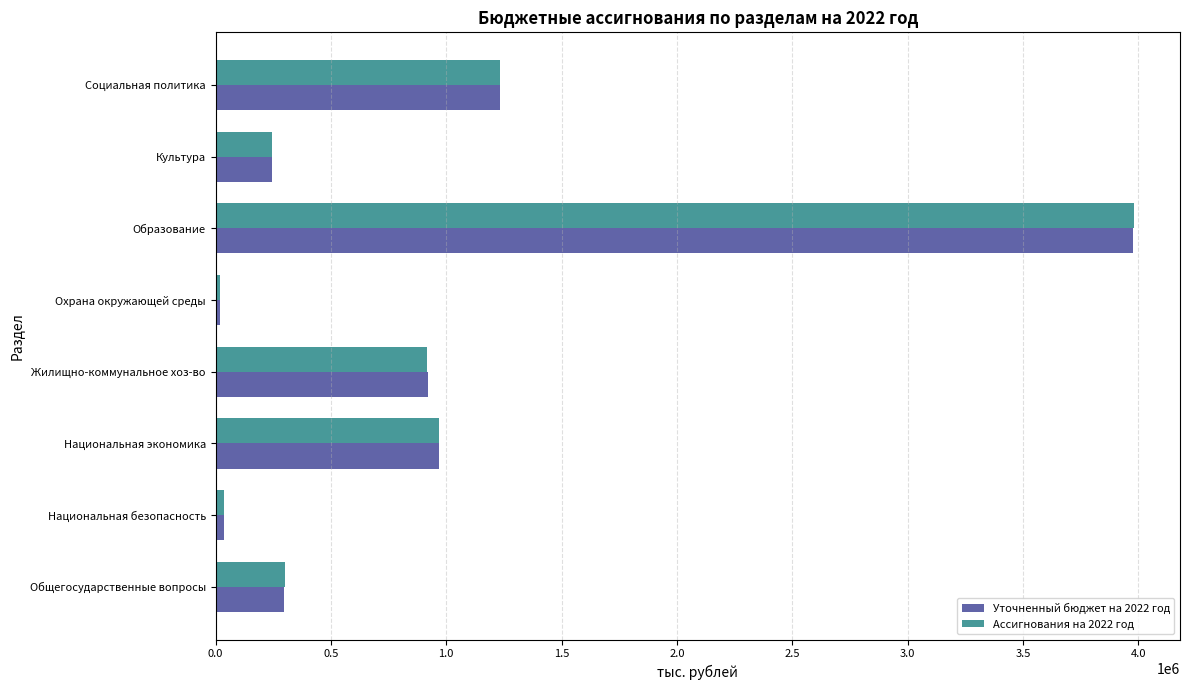

What are all the series names shown in the legend?

Уточненный бюджет на 2022 год, Ассигнования на 2022 год